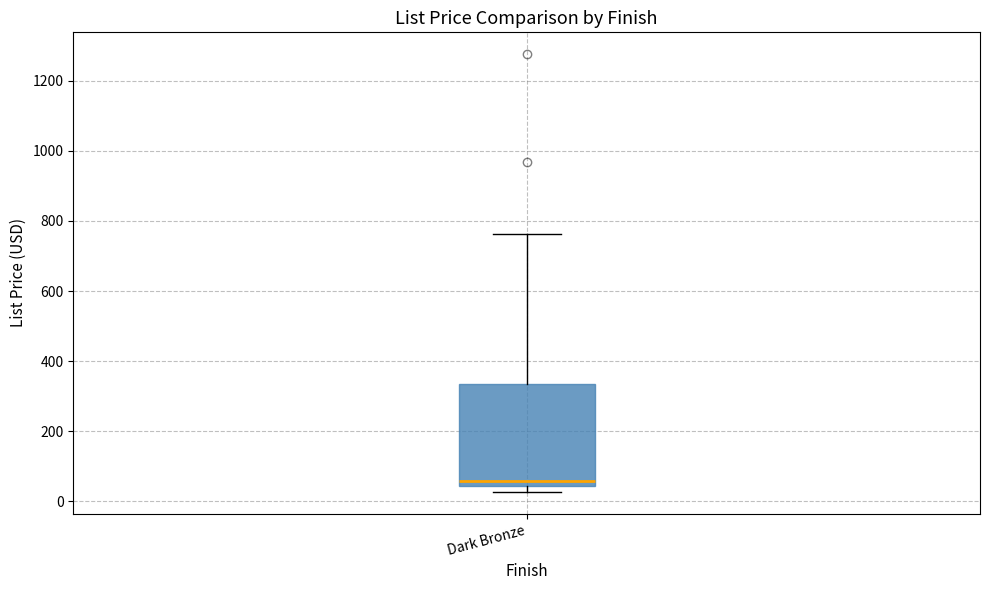

Where does the median line of the box for Dark Bronze sit on the y-axis? The values are not printed on the chart, so give them approximately, as read against the axis.

60